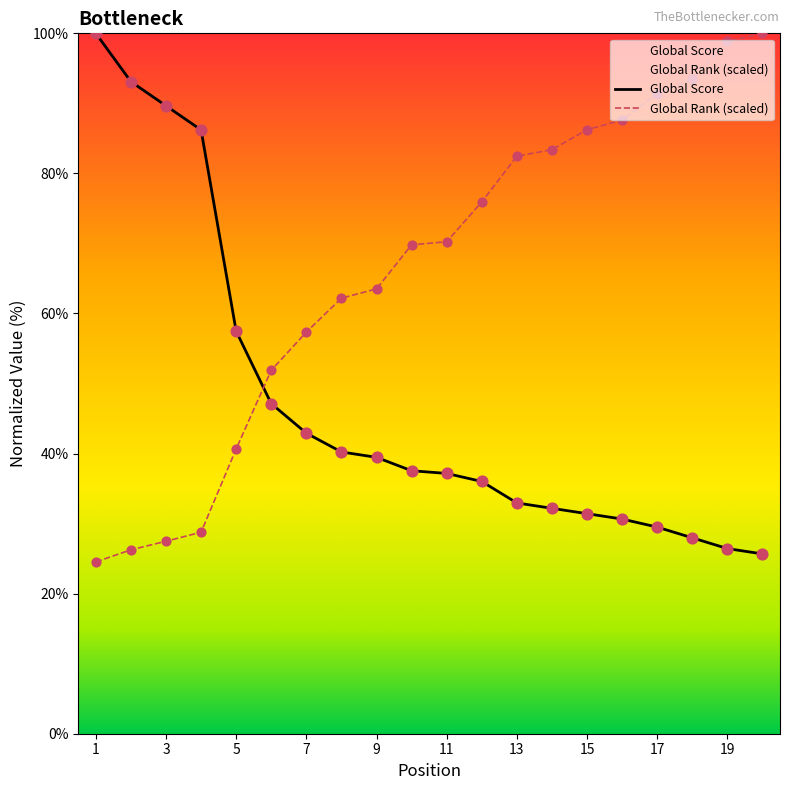

At how many categories does at least one series exceed 94?

3